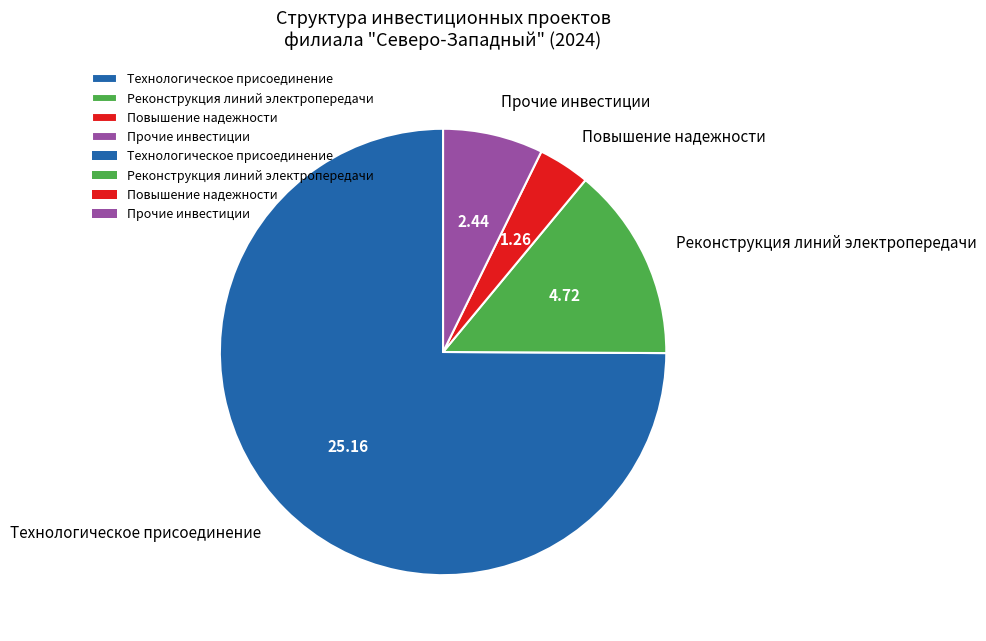

Which category has the biggest portion of the pie?

Технологическое присоединение